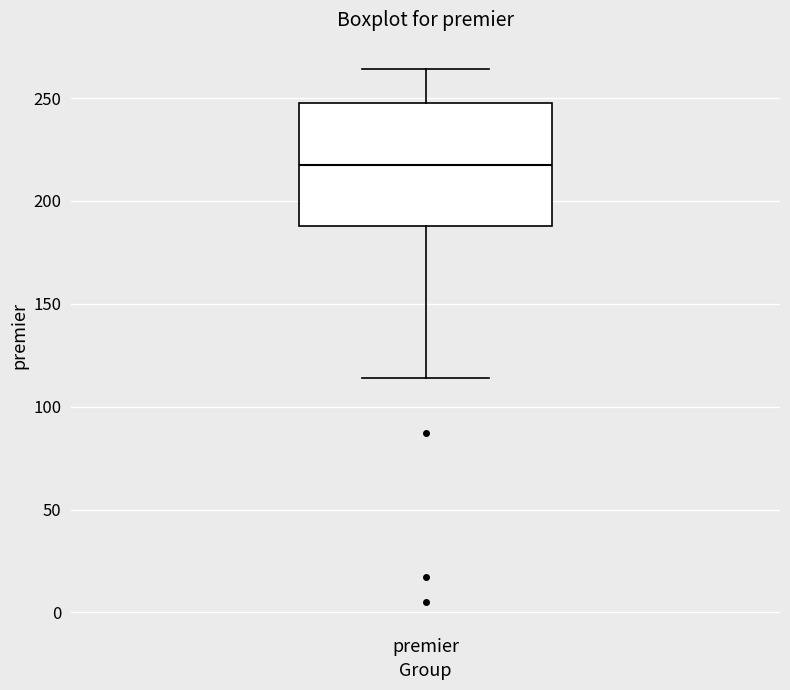

Where does the lower whisker of the box for premier end on the y-axis? The values are not printed on the chart, so give them approximately, as read against the axis.

115